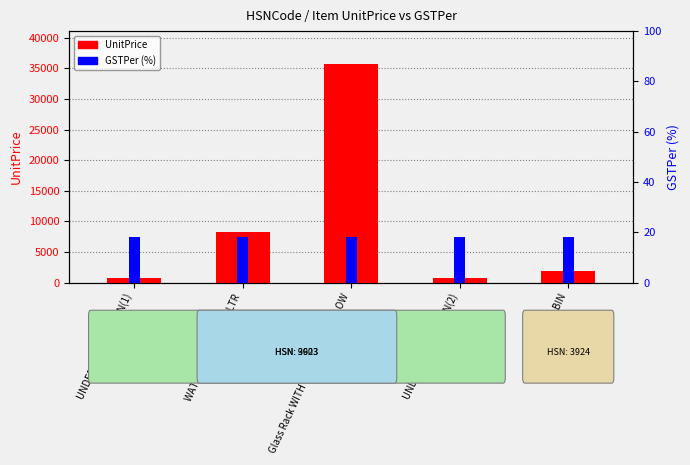

Which series changed the most between WATER DISPENSER 15LTR and GARBAGE BIN?

UnitPrice